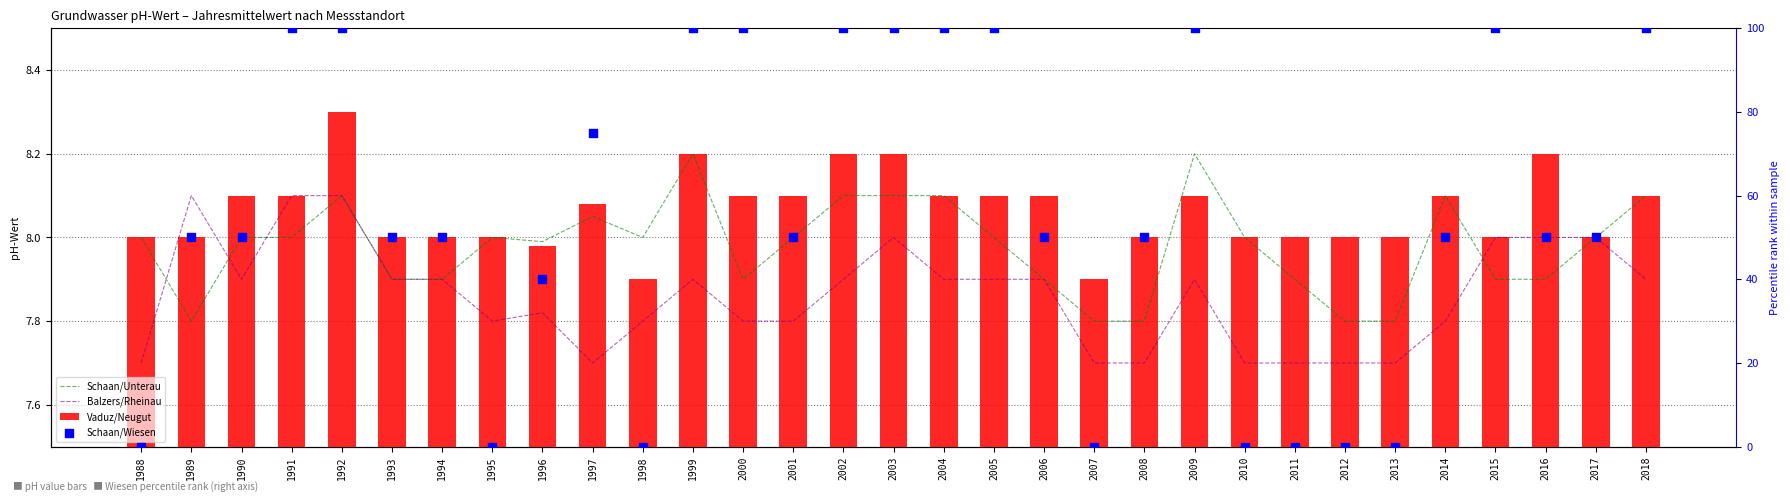

Which series has the largest Y range (max minus min)?

Schaan/Wiesen